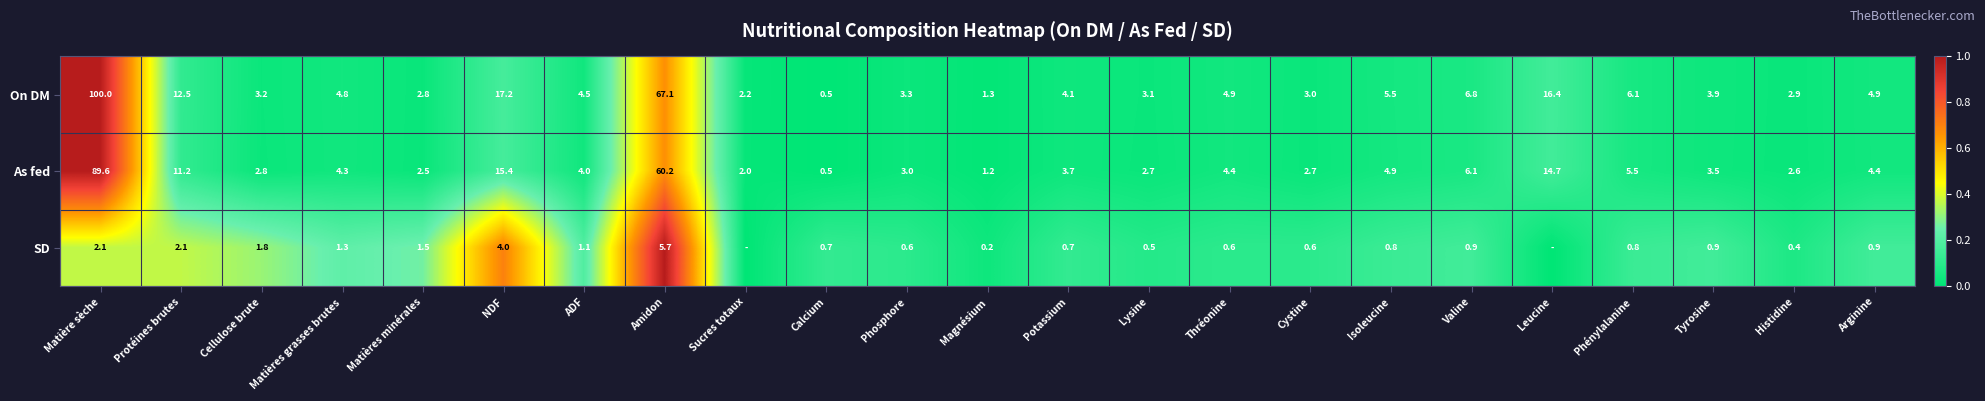

Count the number of categories in the chart.

23